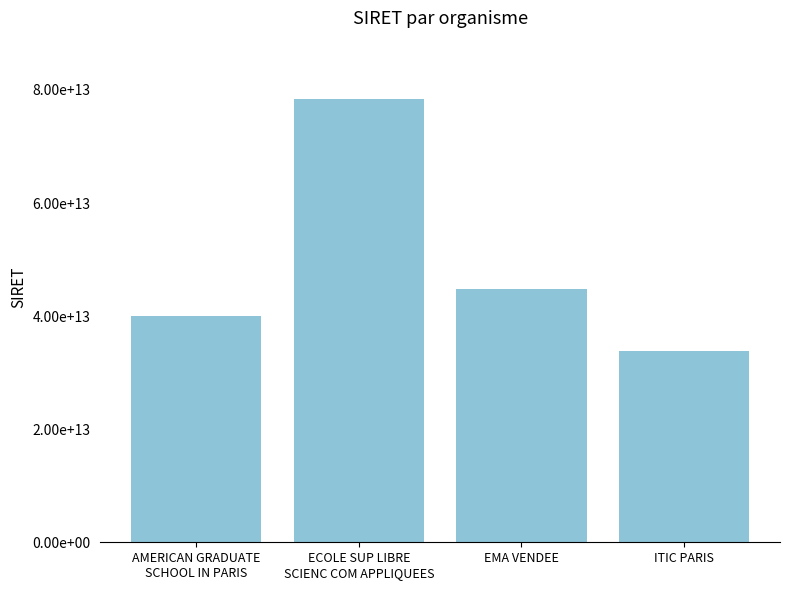

Does the chart contain any negative values?

No